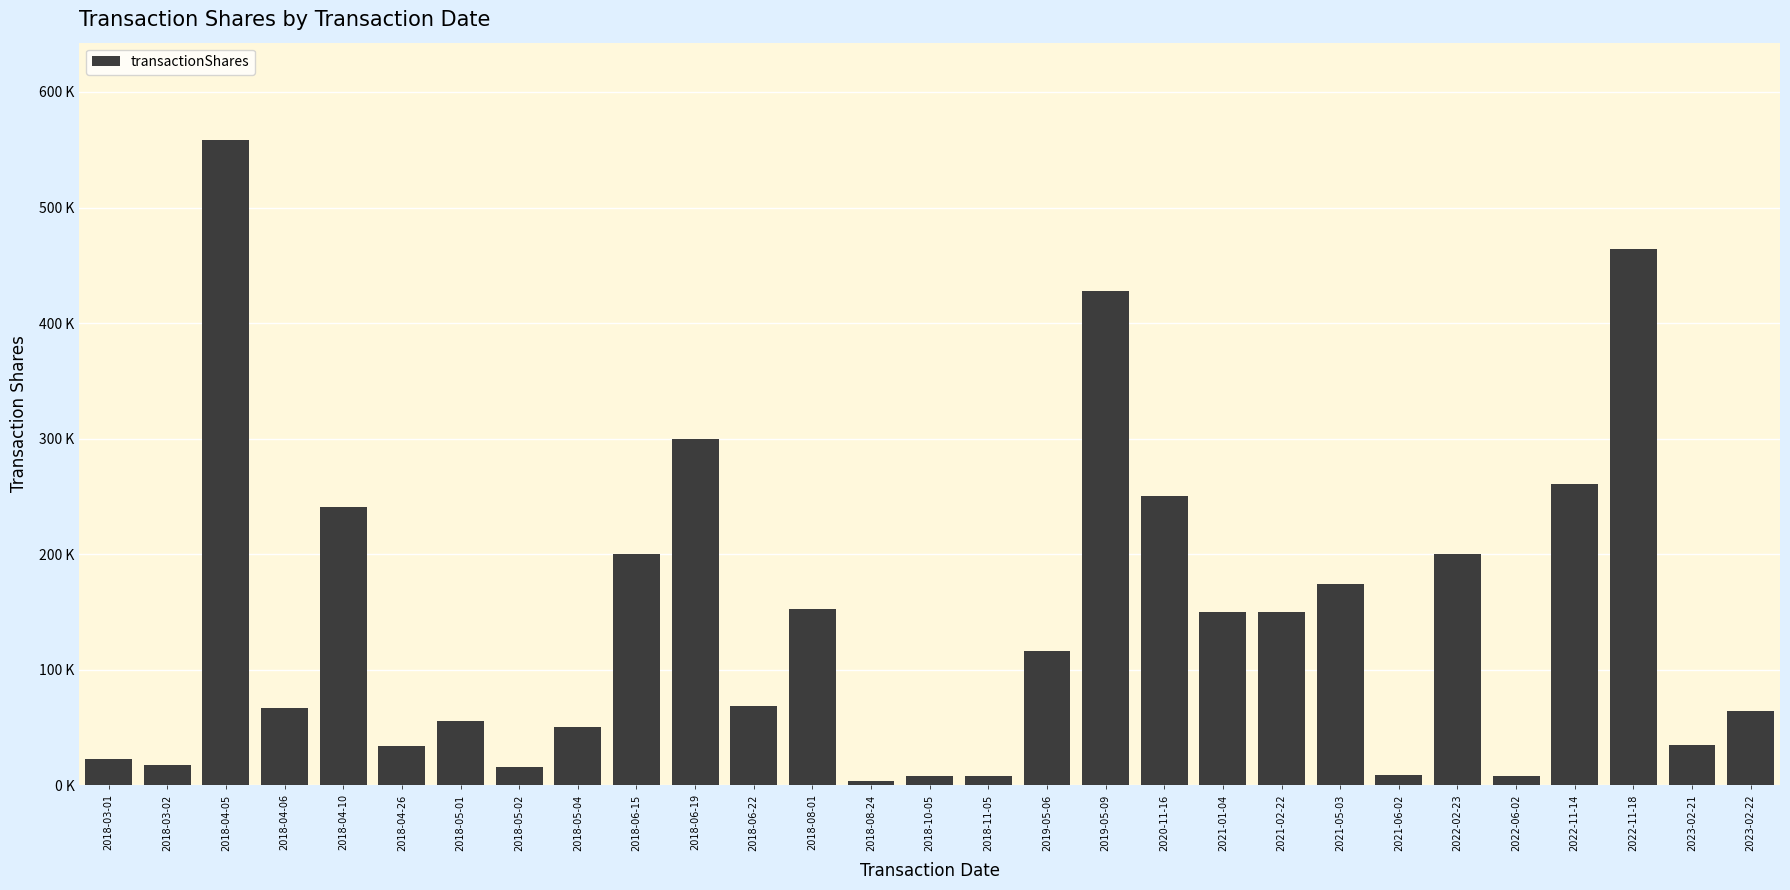

What is the difference between the values at 2022-02-23 and 2018-05-02?

184099